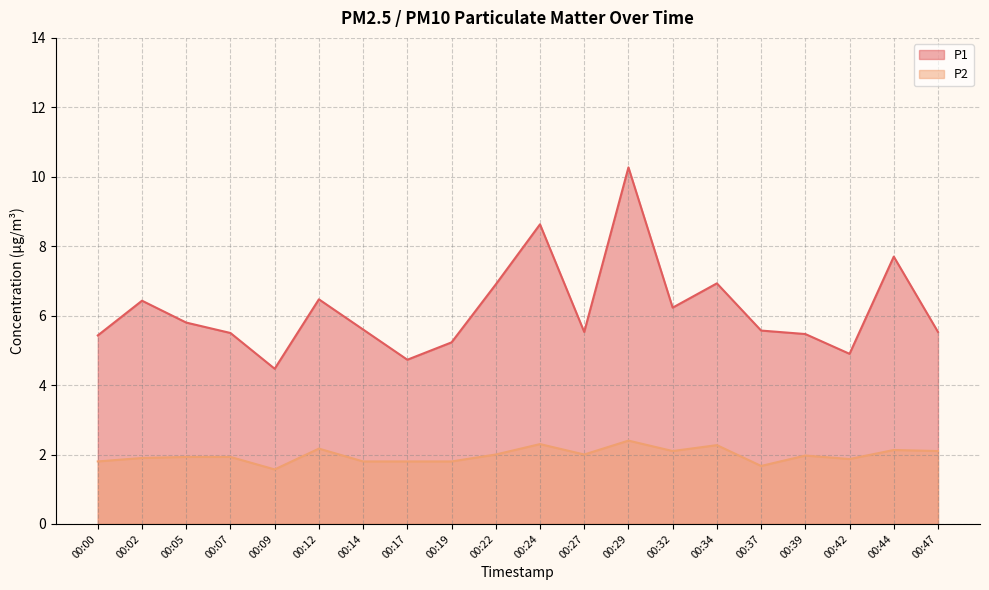

True or false: P1 and P2 cross at least once.

False